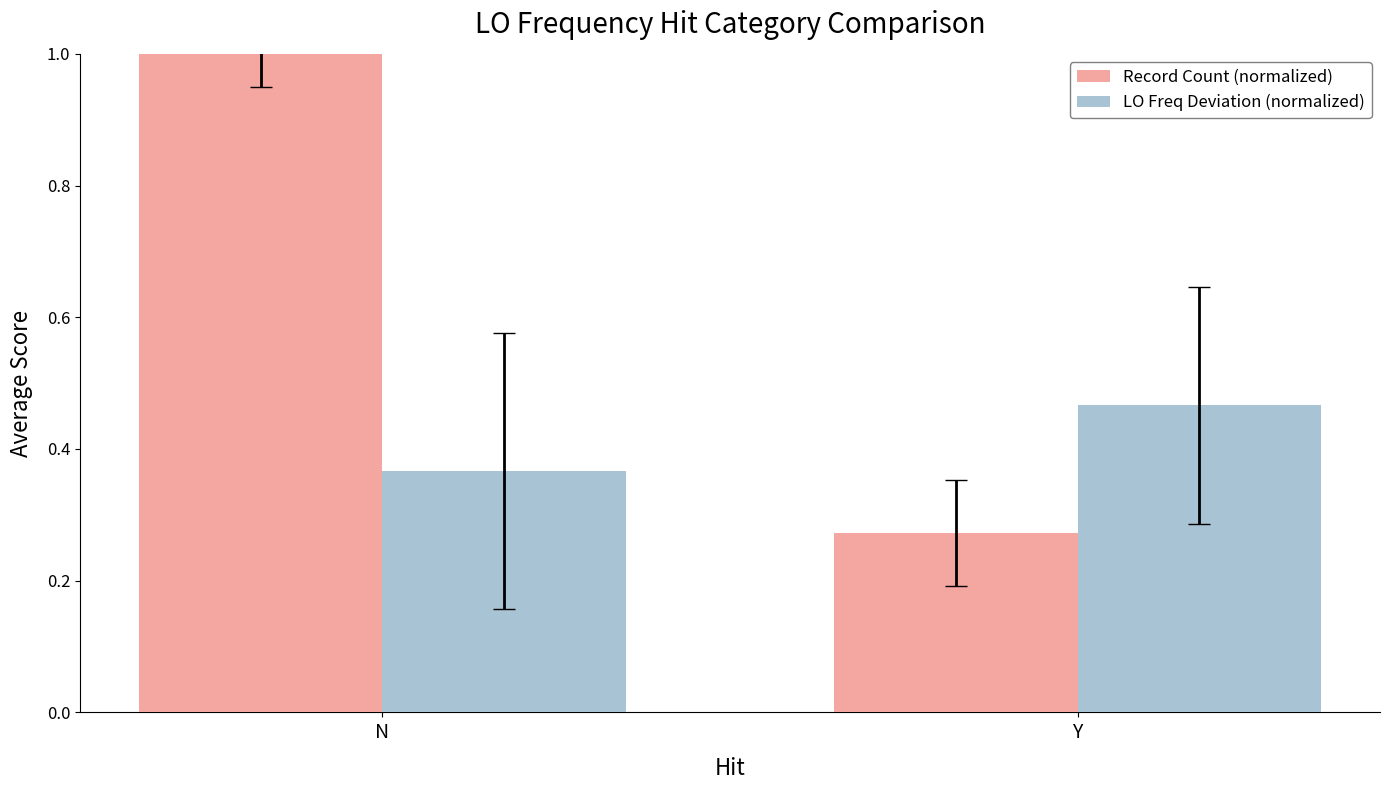

Which label corresponds to the smallest value in the chart?

Y